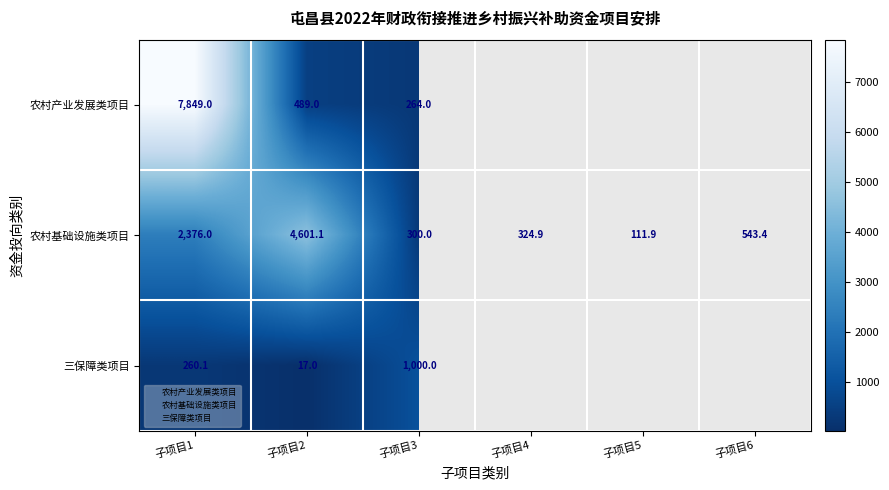

The value of 农村基础设施类项目 at 子项目4 is 324.9. True or false?

True